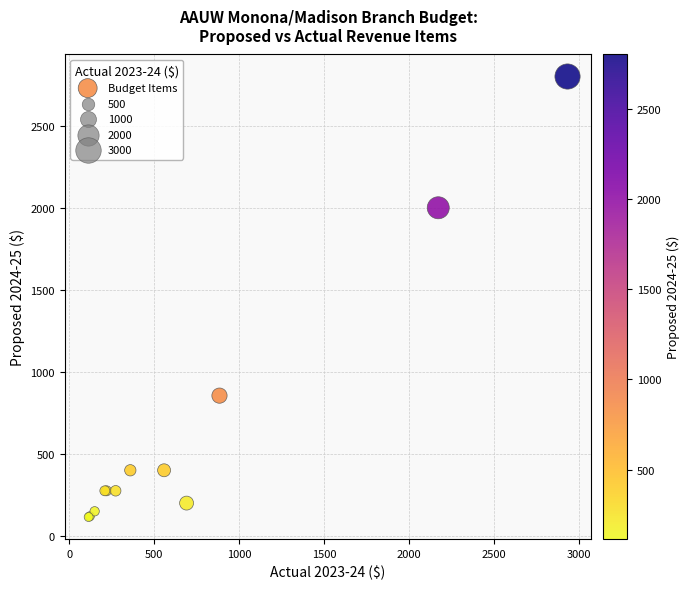

What Y value in the scatter plot is closest to 1457?

2000